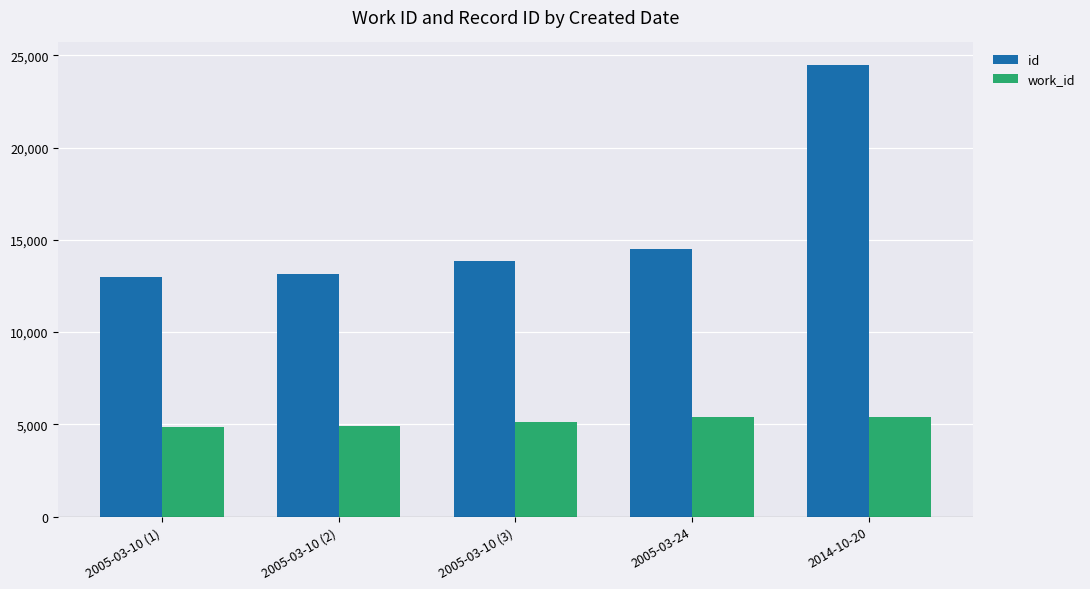

At which label does id reach its peak?

2014-10-20